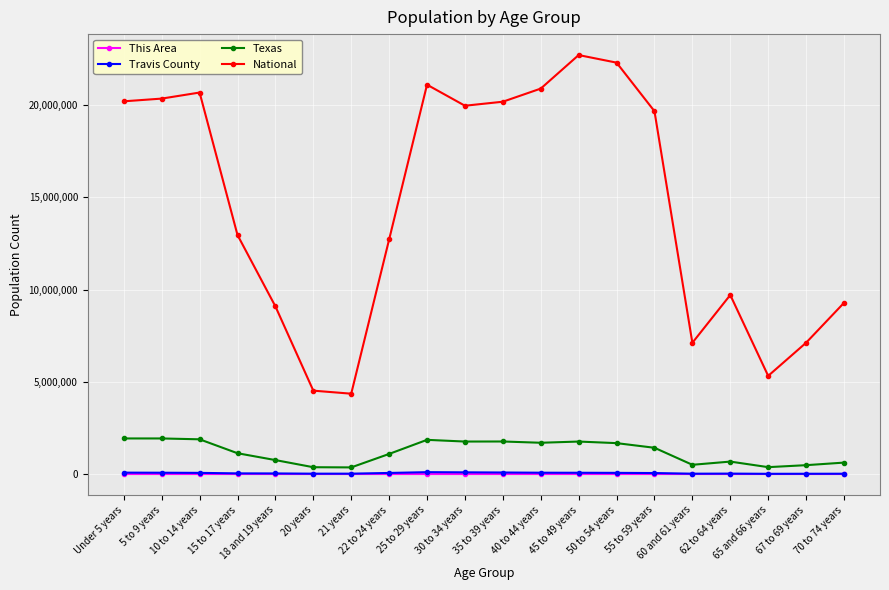

Where is Texas nearest to the value 1143744?

15 to 17 years